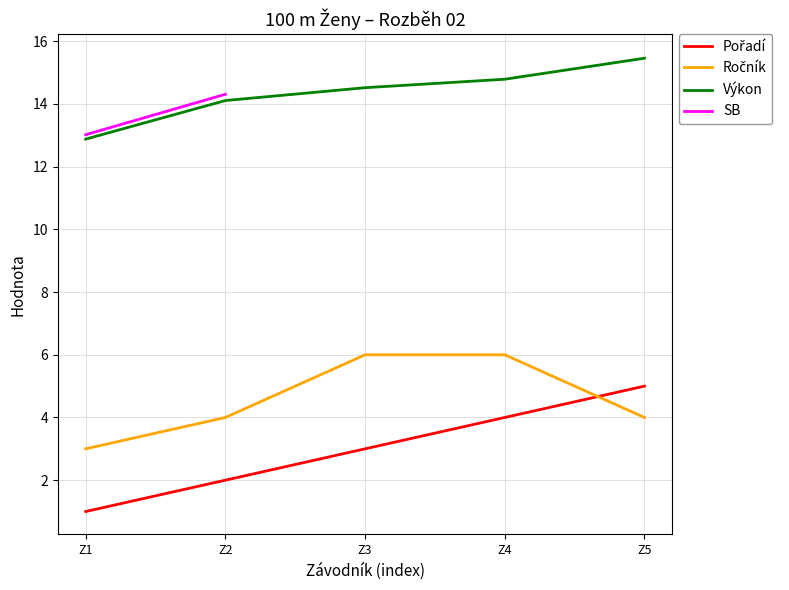

How many Pořadí values are between 2 and 4?

3